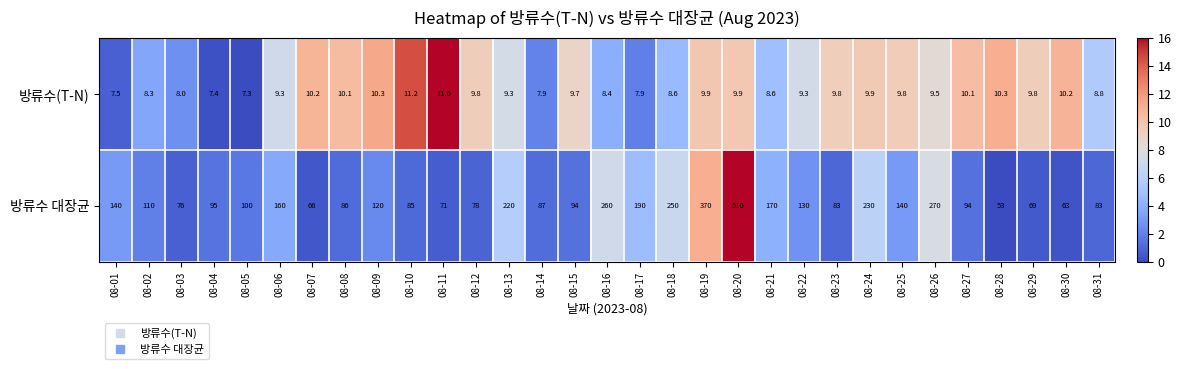

Read the 방류수(T-N) value at 08-24.

9.9